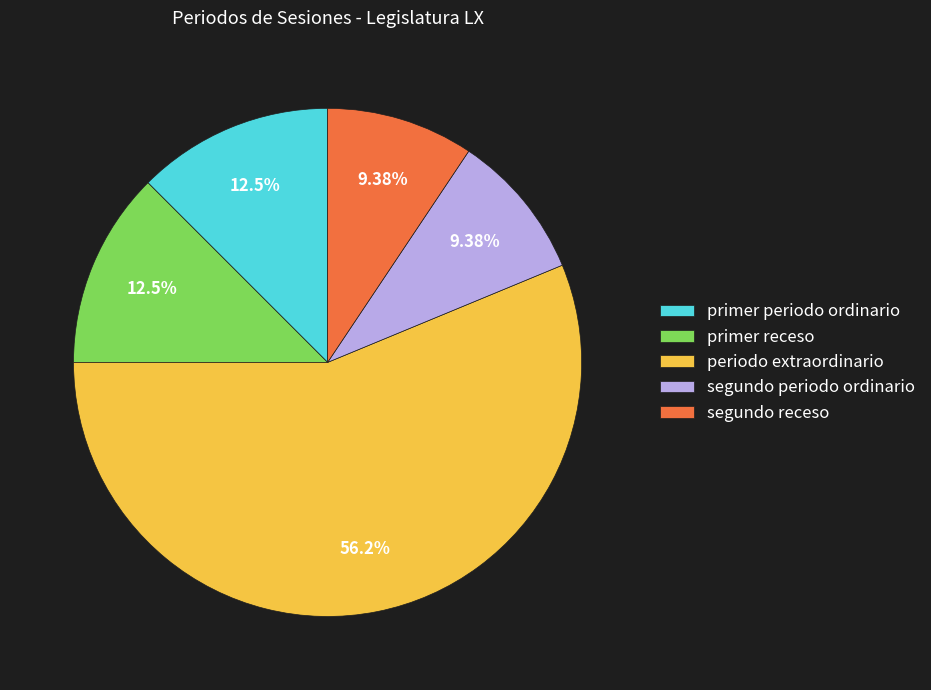

How many slices are in this pie chart?

5